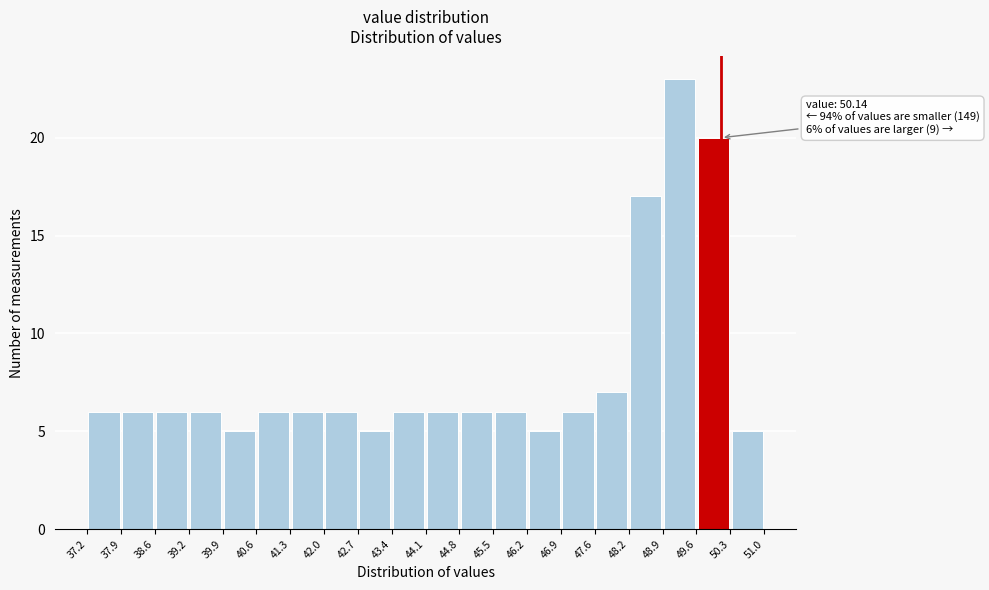

Over which range of the x-axis is the bar tallest?

48.9 to 49.6